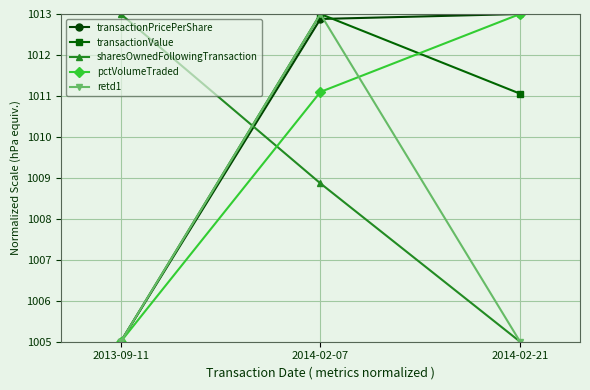

Between 2014-02-07 and 2014-02-21, which series saw the biggest shift?

retd1